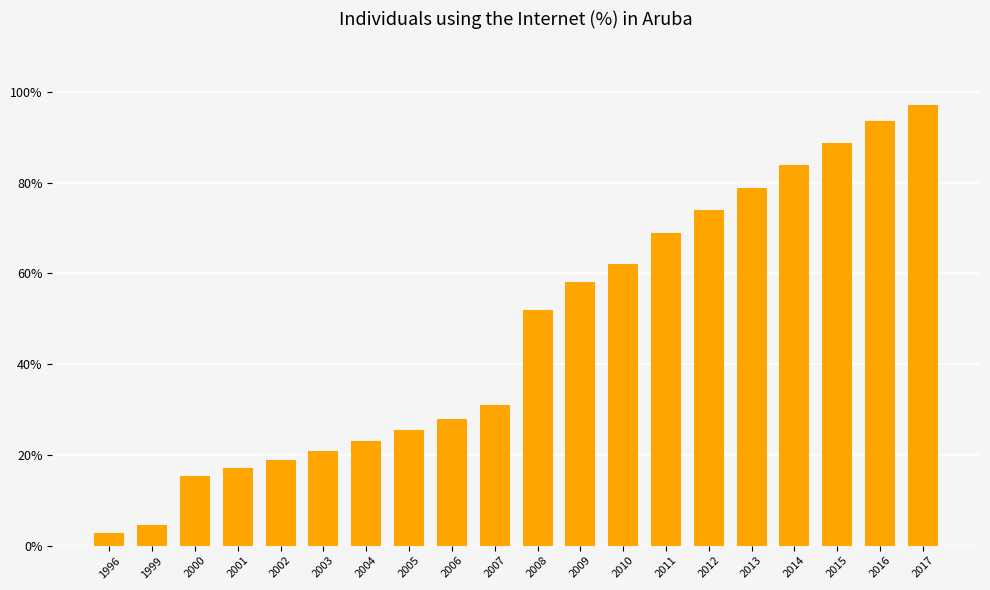

Is it true that the value at 2003 is 32.3?

False